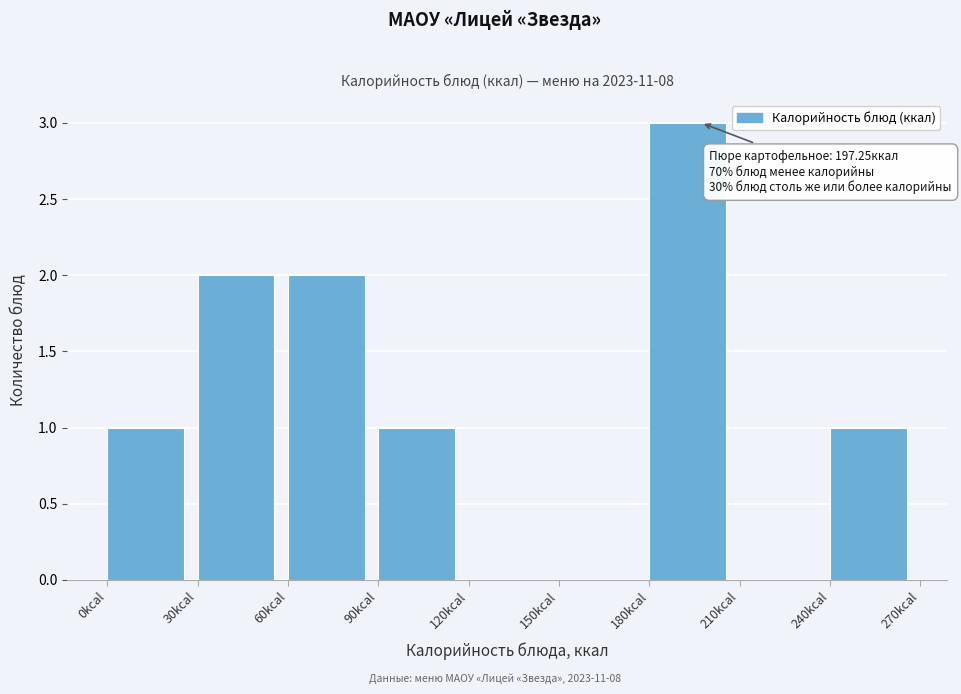

Over which range of the x-axis is the bar tallest?

180 to 210